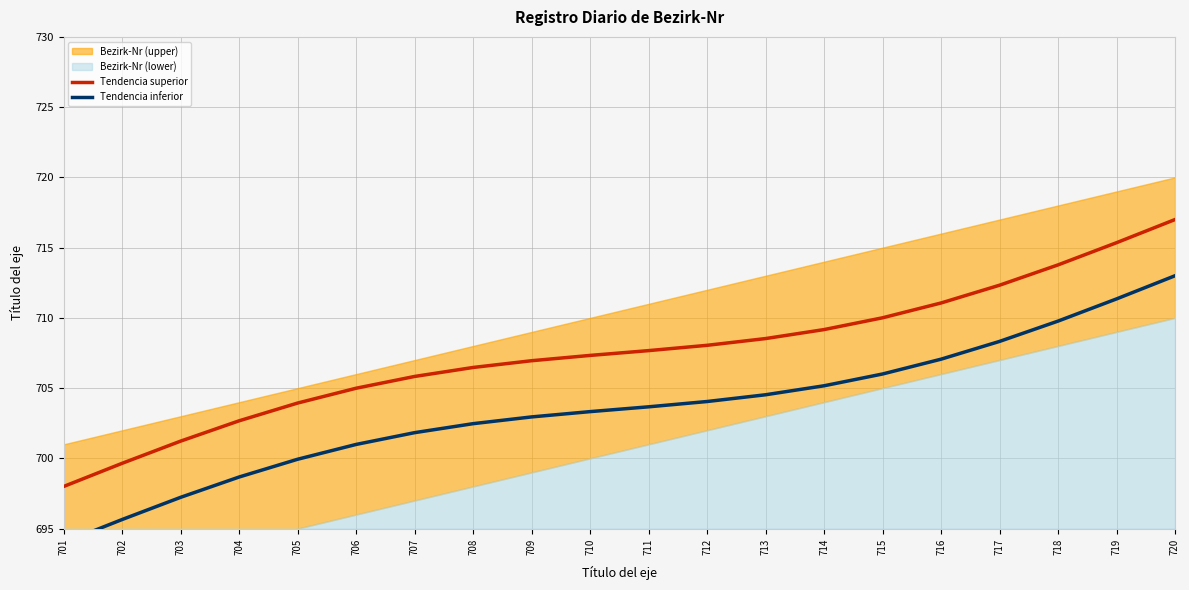

The value of Tendencia superior at 717 is 196.5. True or false?

False